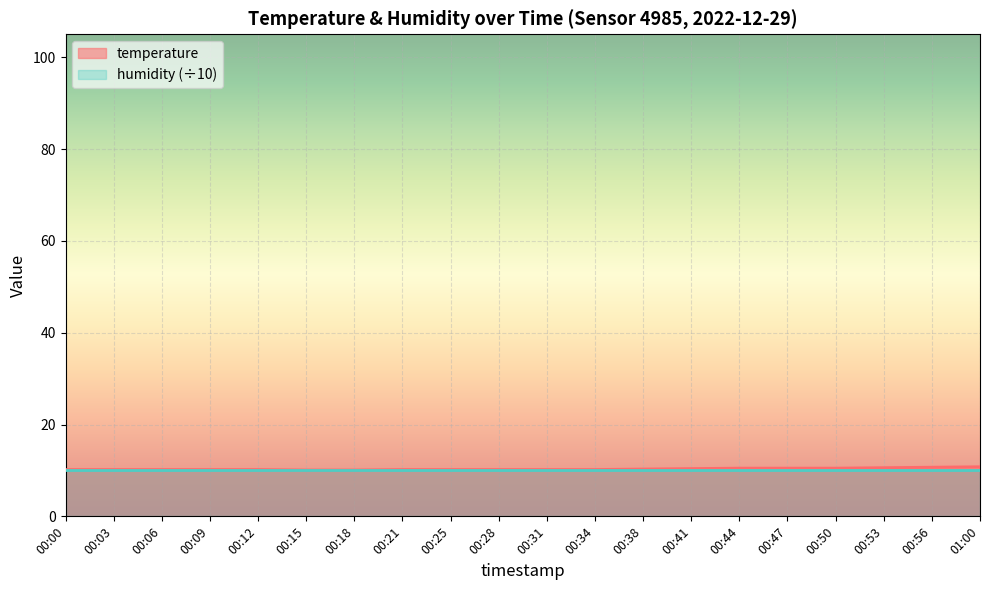

The value at 00:56 is 10.7. True or false?

True